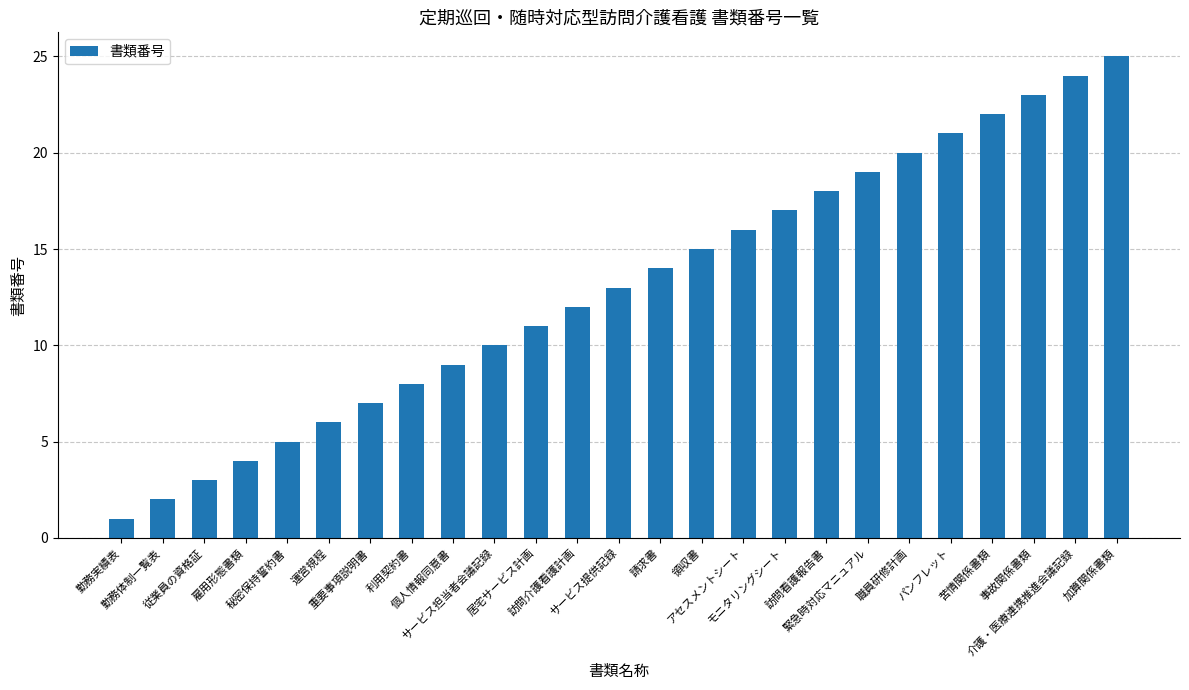

What is the value of the 12th bar from the left?

12